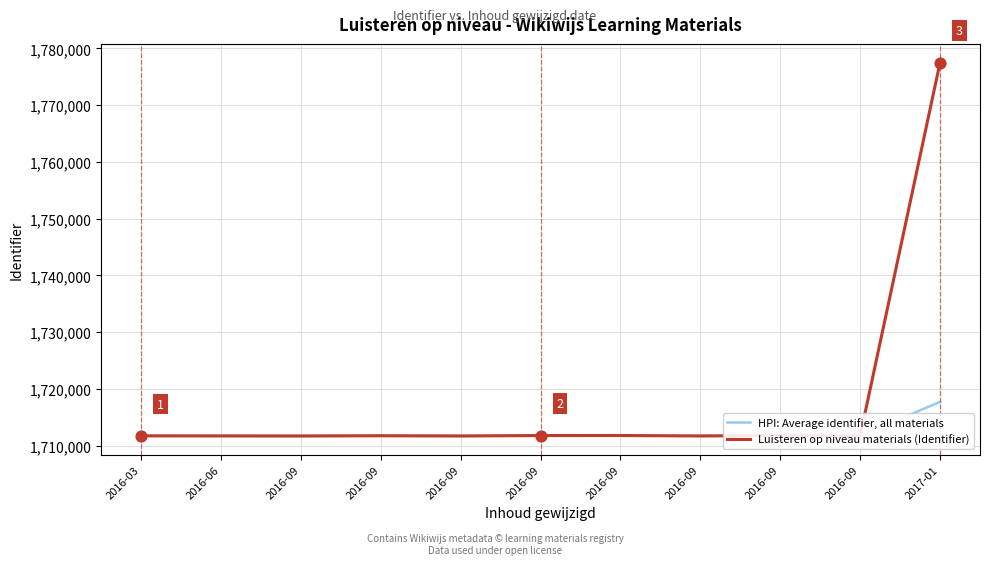

What are all the series names shown in the legend?

HPI: Average identifier, all materials, Luisteren op niveau materials (Identifier)